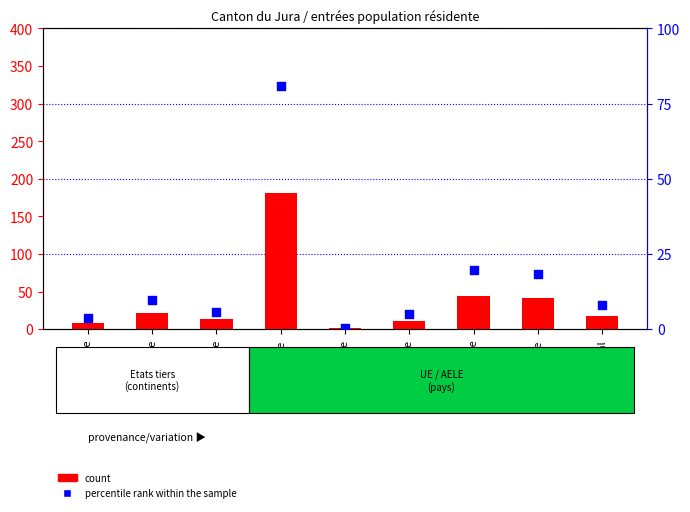

At how many categories does at least one series exceed 48?

1